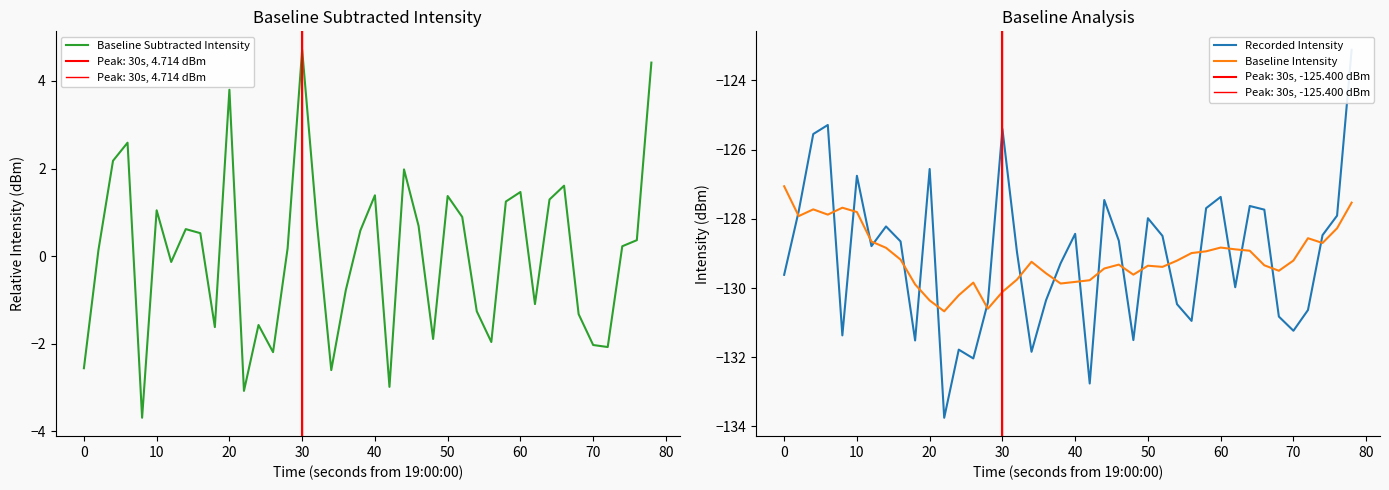

True or false: Baseline Intensity has a value of -127.1 at 0.

True